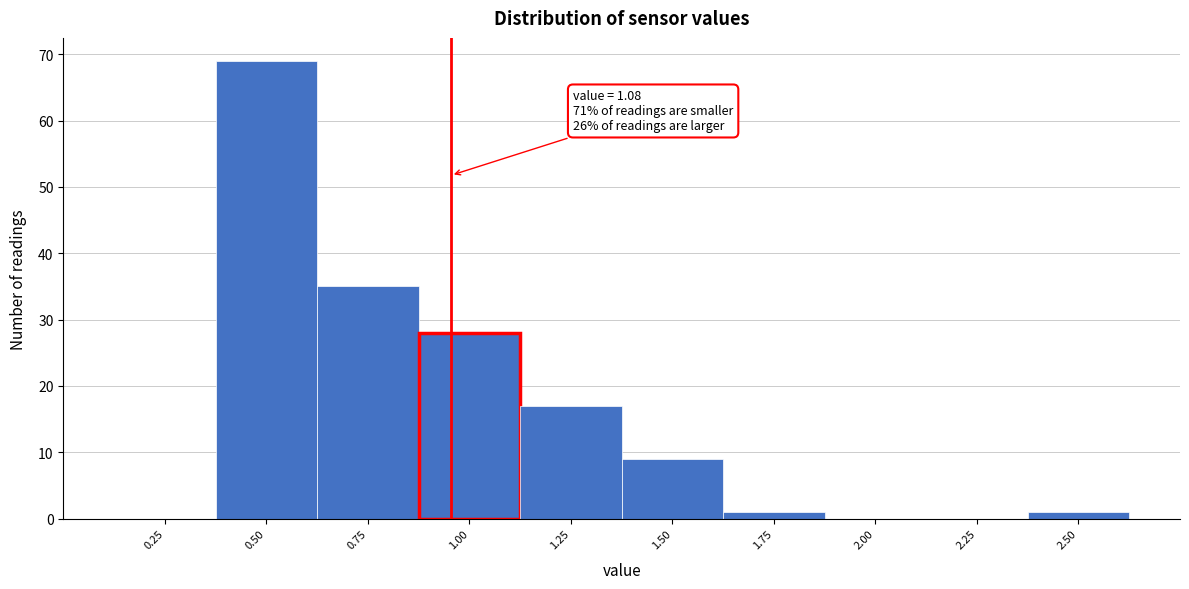

Reading left to right, list all the values displayed in this chart.

0.25=0	0.50=69	0.75=35	1.00=28	1.25=17	1.50=9	1.75=1	2.00=0	2.25=0	2.50=1